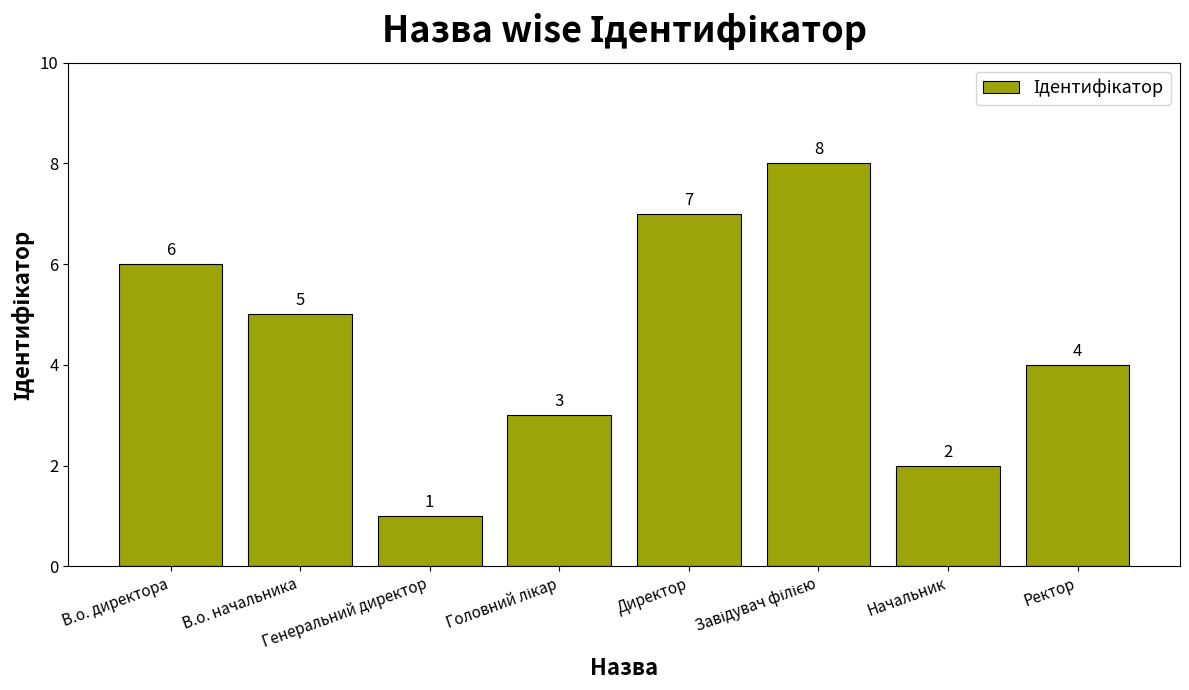

What is the value of the 2nd bar from the left?

5